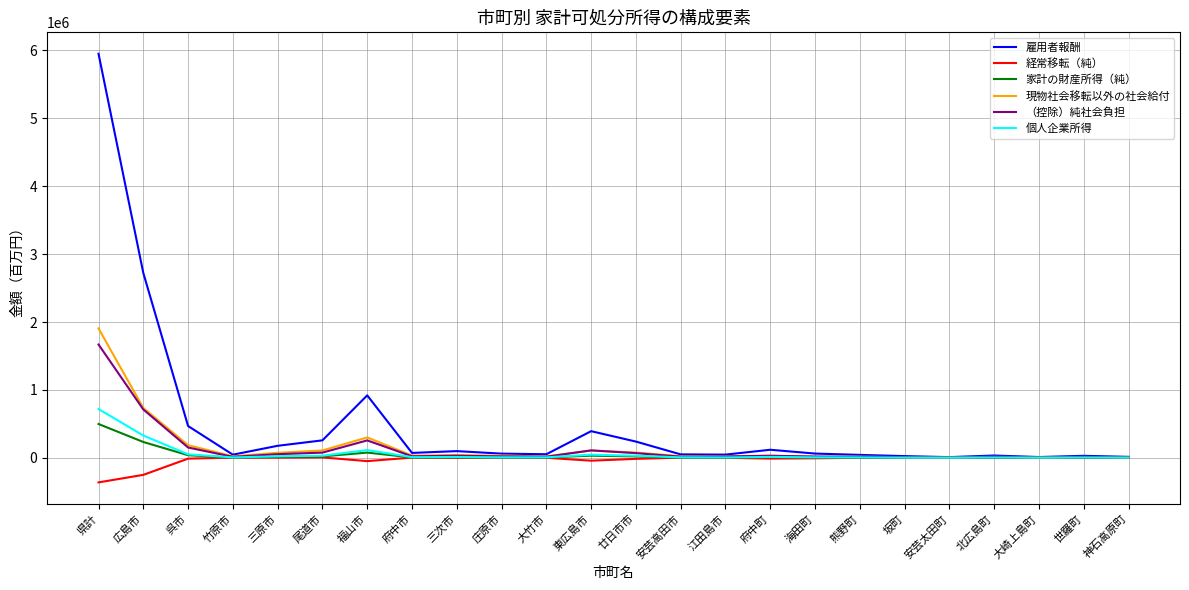

What is the spread (max minus min) of values at 三原市?

174685